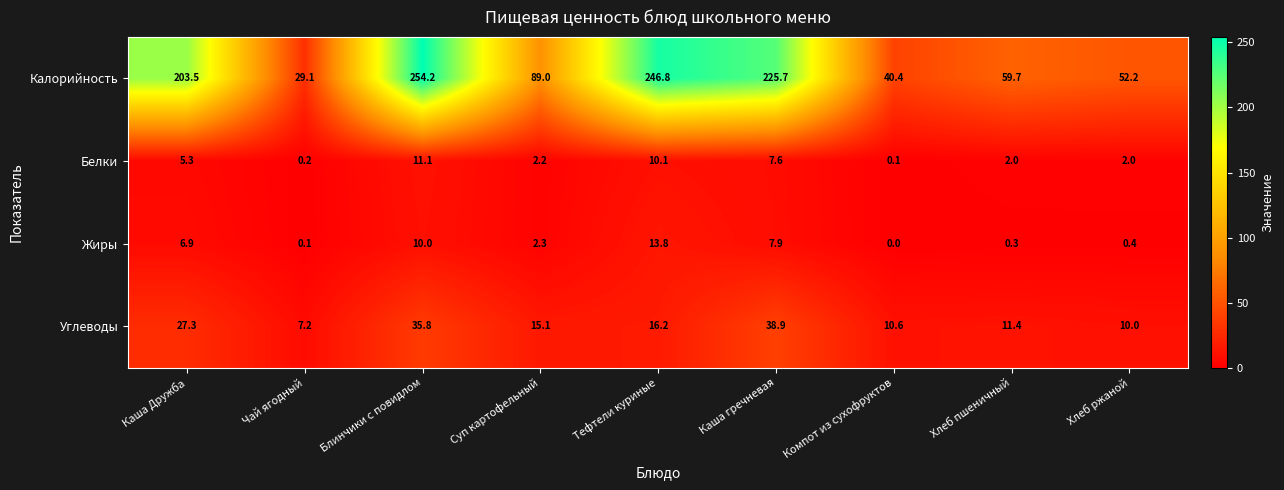

What is the difference between the highest and lowest values at Каша Дружба?

198.2